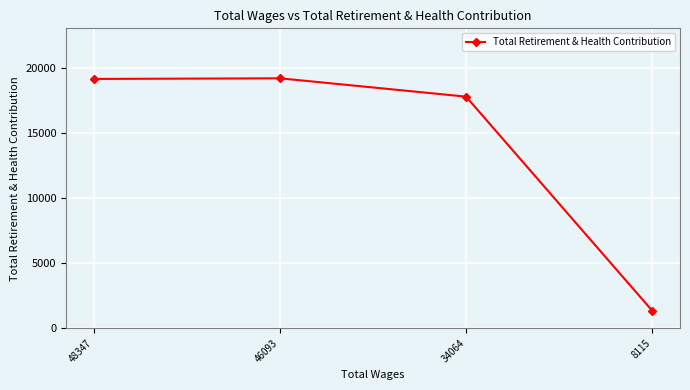

What is the value of the 3rd point from the left?

17797